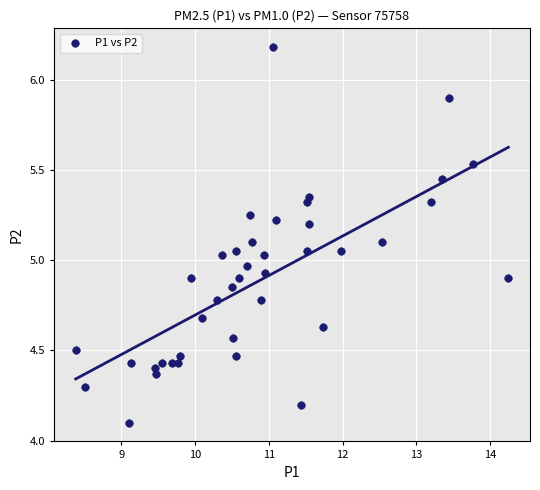

What is the range of X values (max minus min)?

5.9